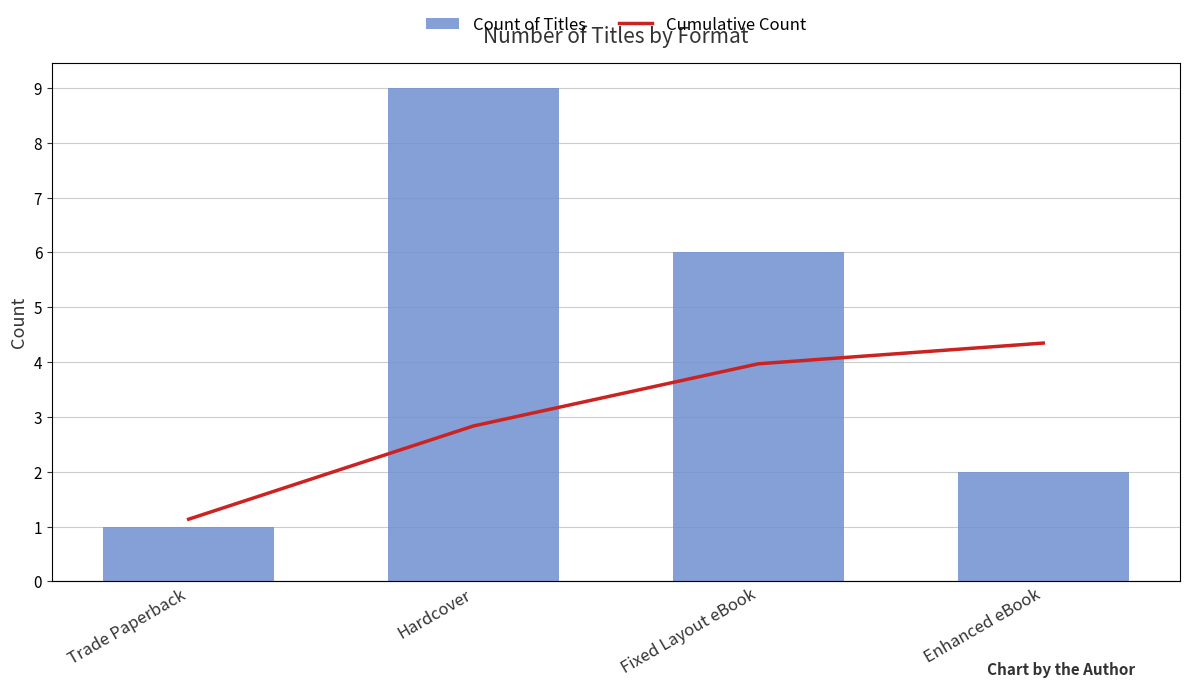

True or false: Count of Titles has a value of 6 at Hardcover.

False